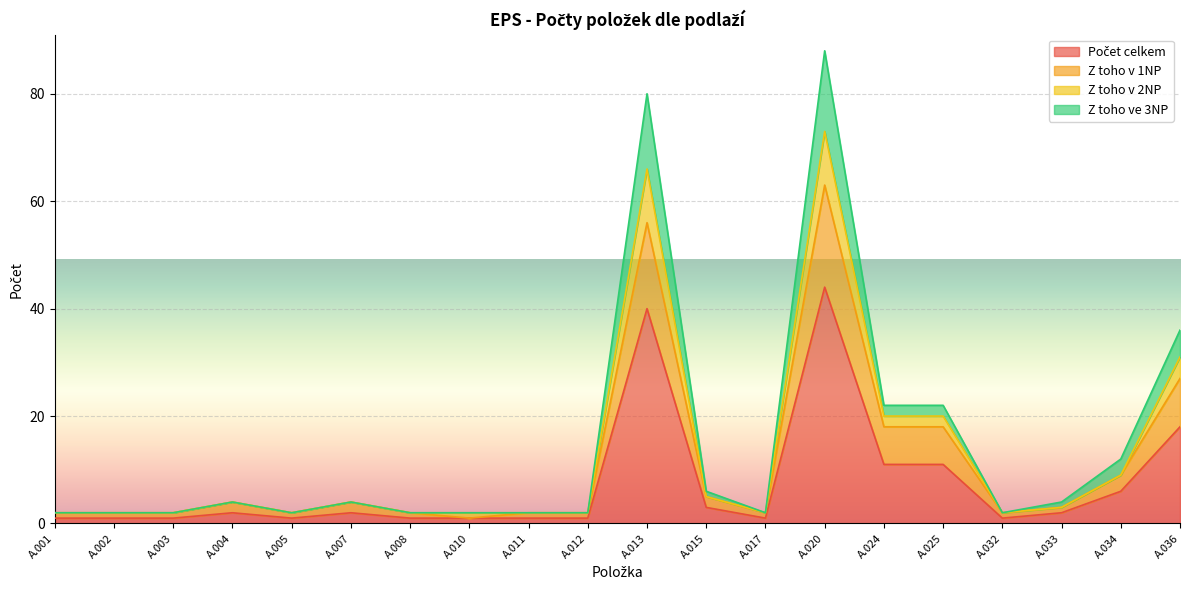

At which category is the sum across all series the highest?

A.020